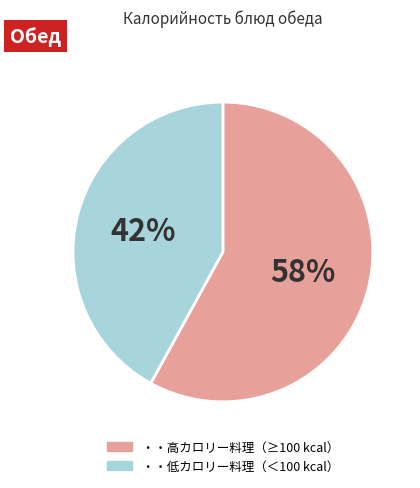

Is there a majority slice in this chart?

Yes